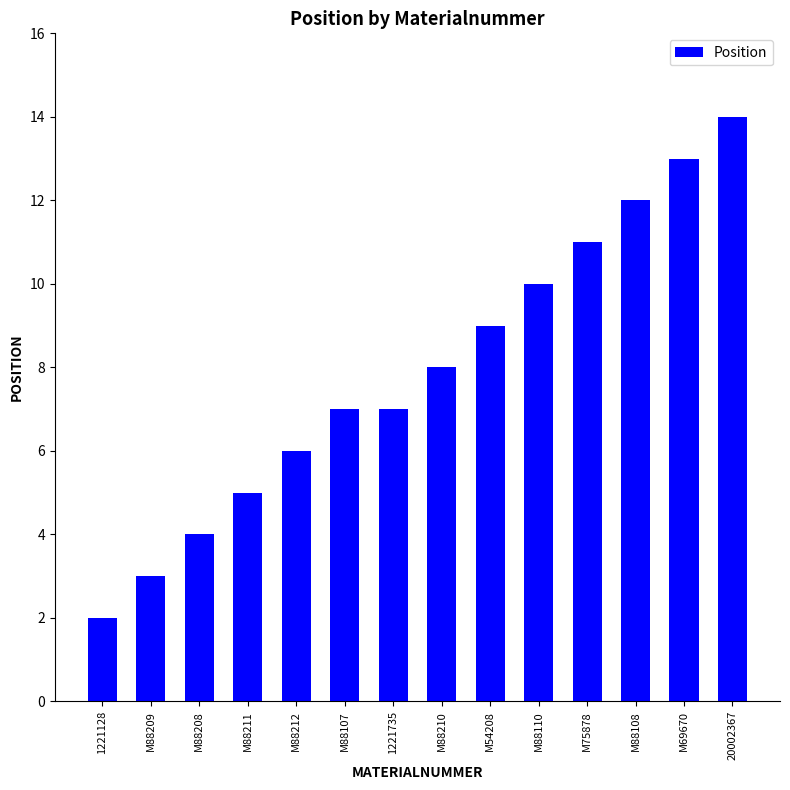

How many bars are there in total?

14